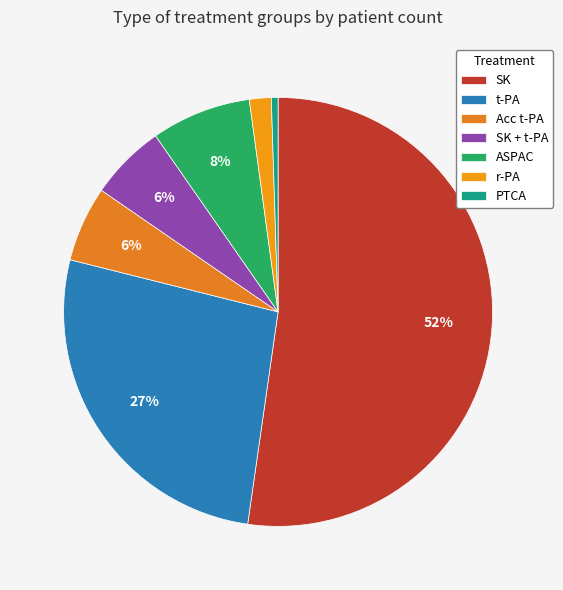

True or false: Acc t-PA accounts for 1% of the total.

False